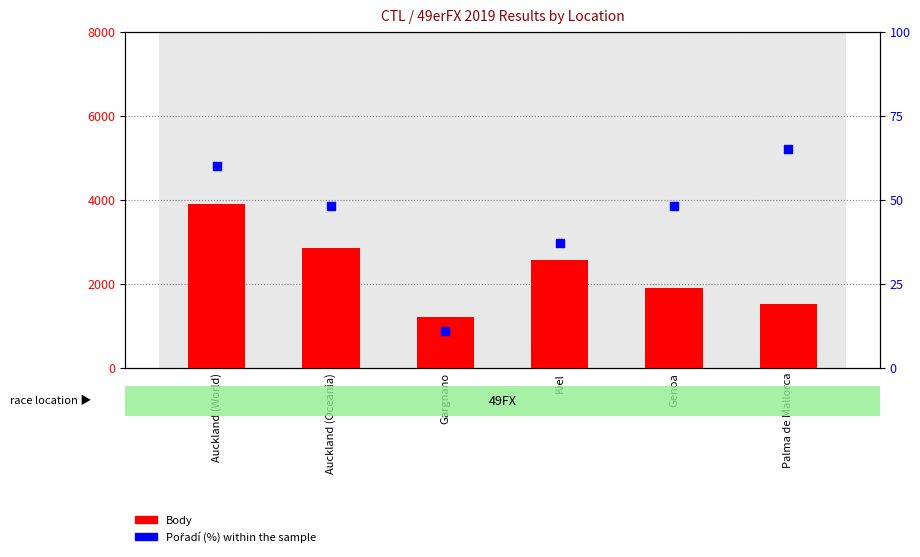

Which series reaches the maximum Y coordinate?

Body